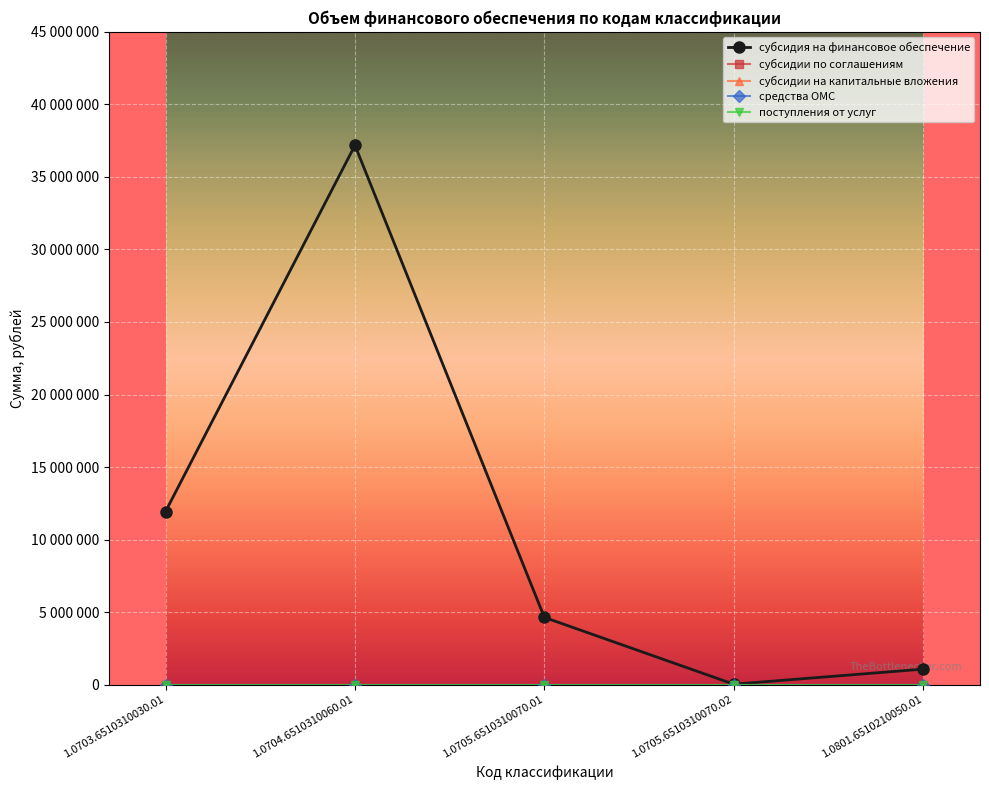

Does the chart have visible grid lines?

Yes